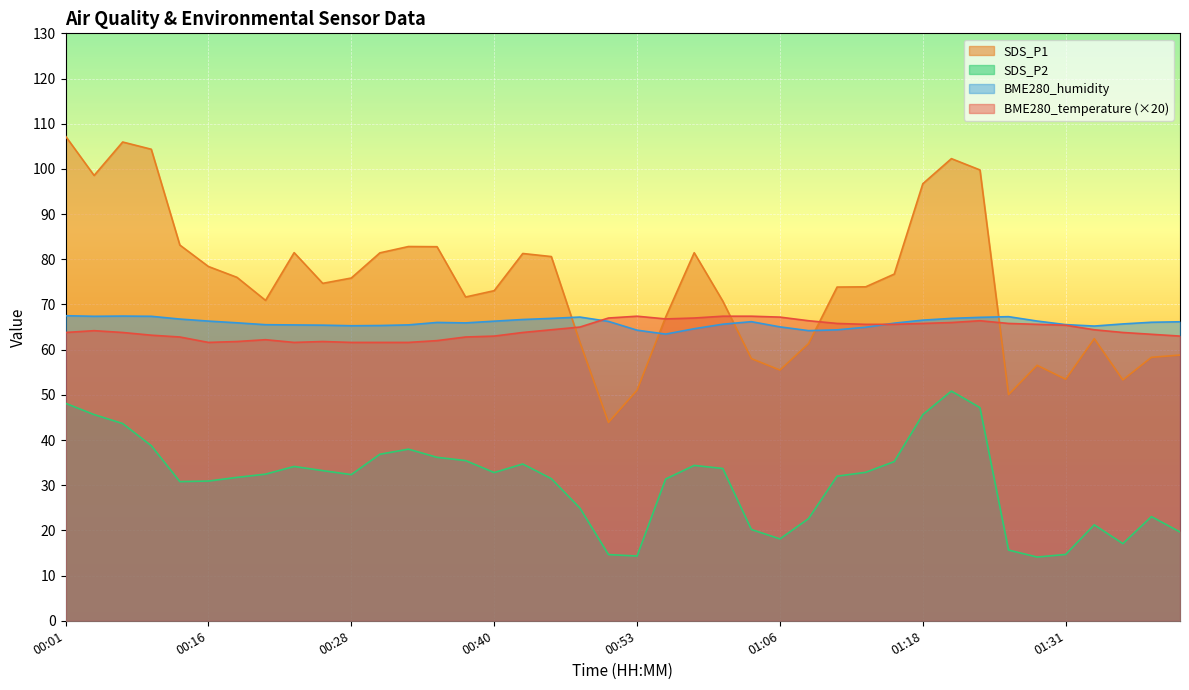

True or false: BME280_temperature and BME280_humidity cross at least once.

True